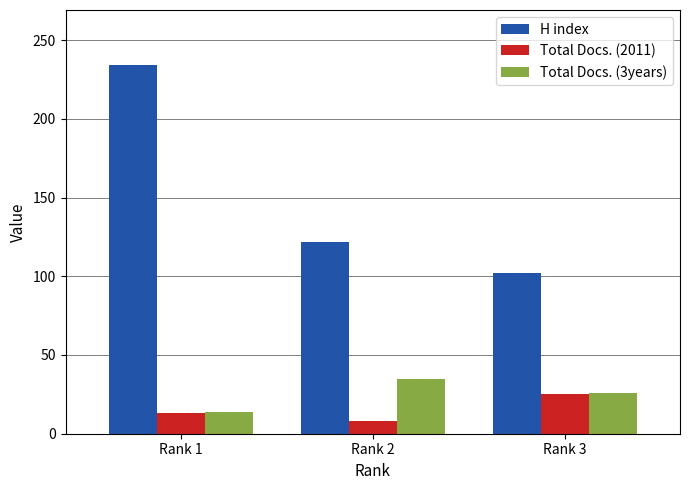

List the labels in order of Total Docs. (2011) value, largest first.

Rank 3, Rank 1, Rank 2